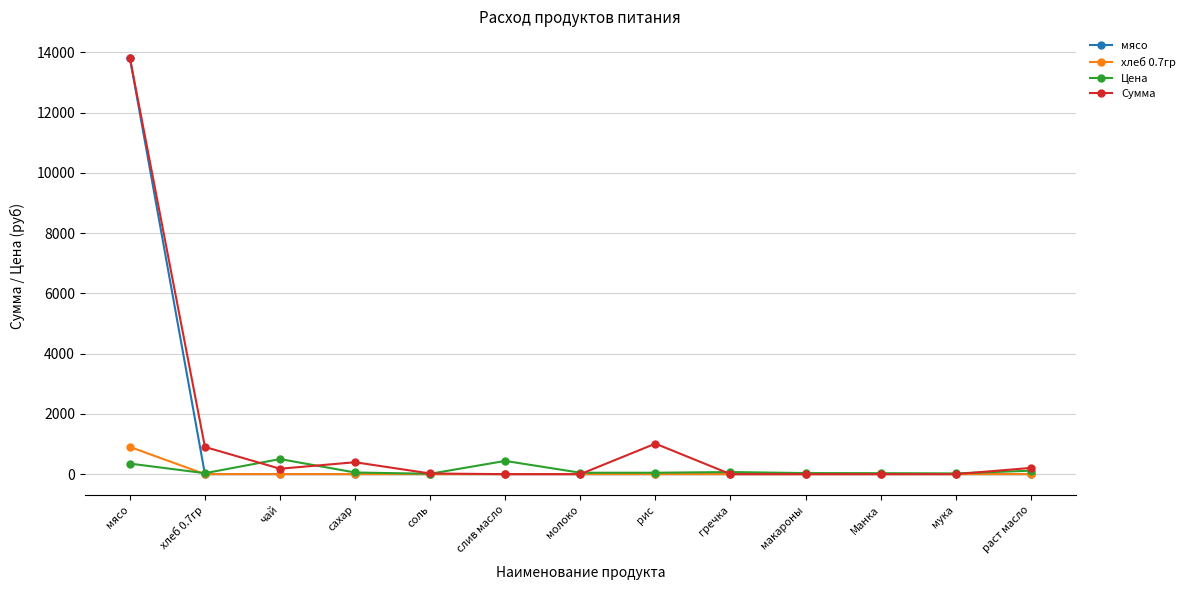

Which series has the largest total across all categories?

Сумма